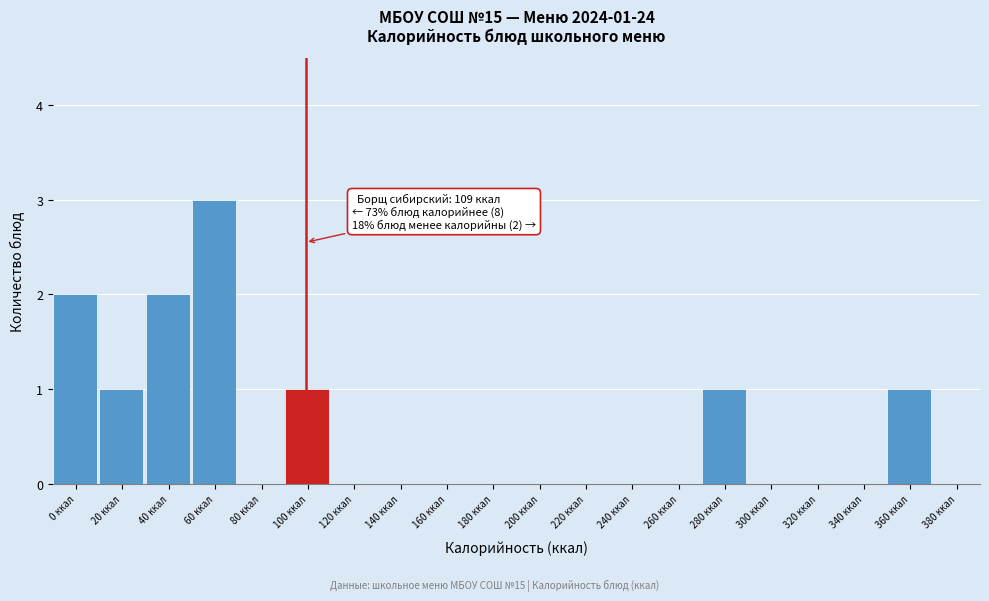

Reading left to right, extract all data points from this chart.

0 ккал=2	20 ккал=1	40 ккал=2	60 ккал=3	80 ккал=0	100 ккал=1	120 ккал=0	140 ккал=0	160 ккал=0	180 ккал=0	200 ккал=0	220 ккал=0	240 ккал=0	260 ккал=0	280 ккал=1	300 ккал=0	320 ккал=0	340 ккал=0	360 ккал=1	380 ккал=0